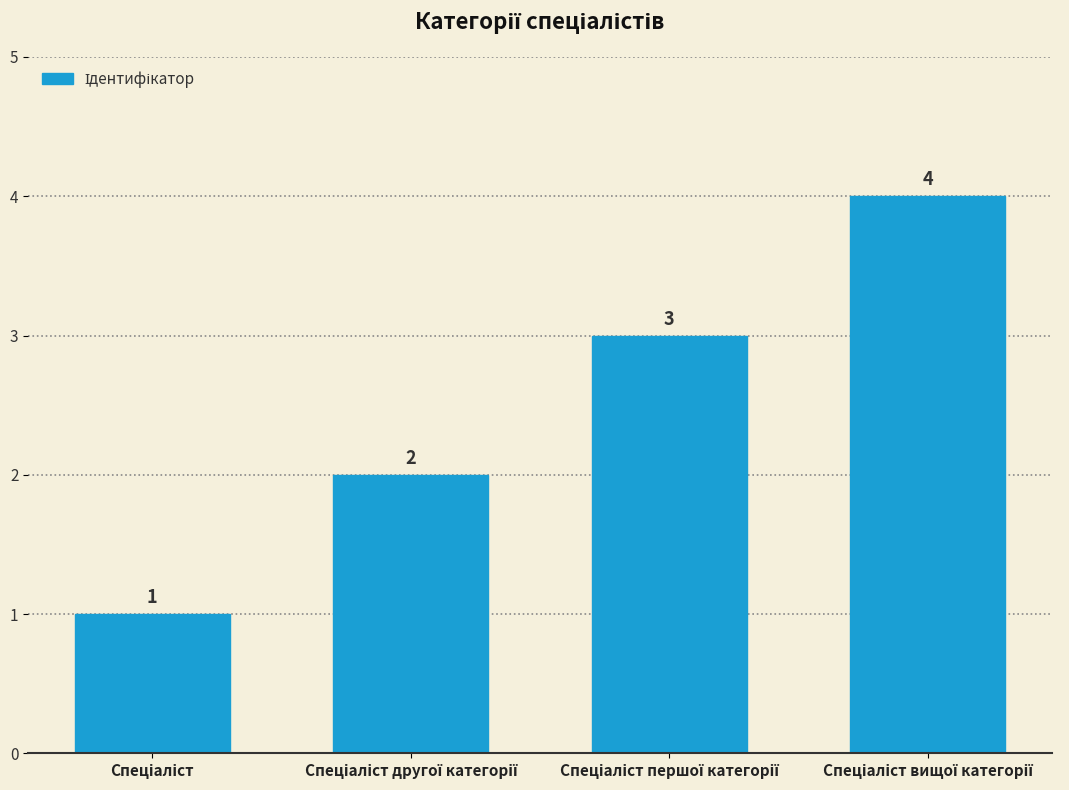

What is the difference between the maximum and minimum values?

3